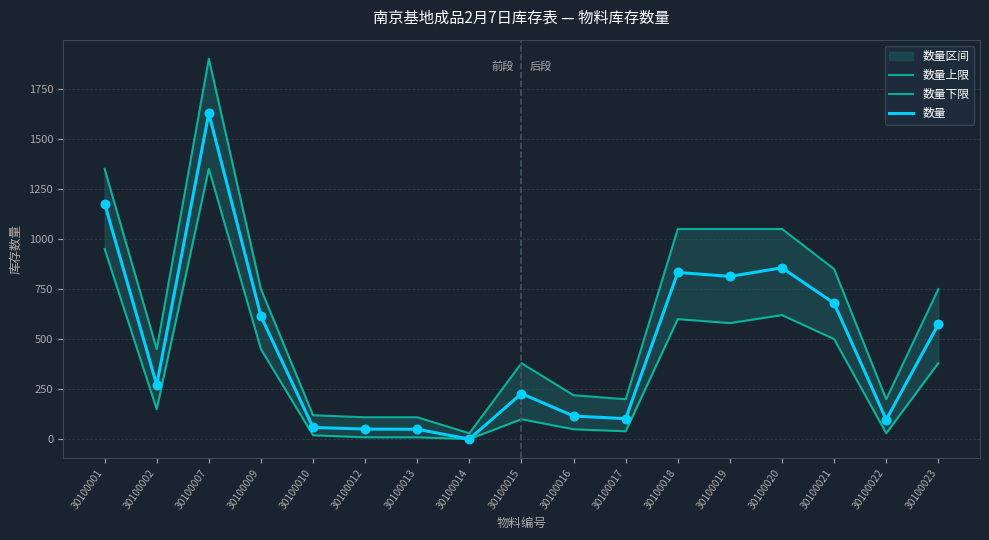

Which series reaches the maximum Y coordinate?

数量上限